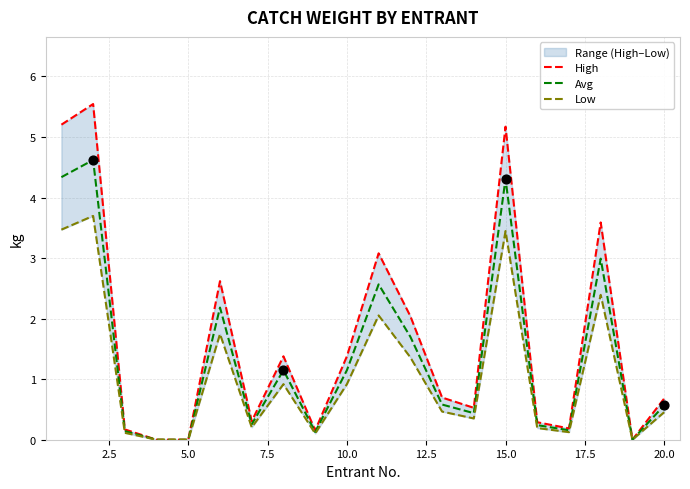

The value of Avg at 15.0 is 1.3. True or false?

False